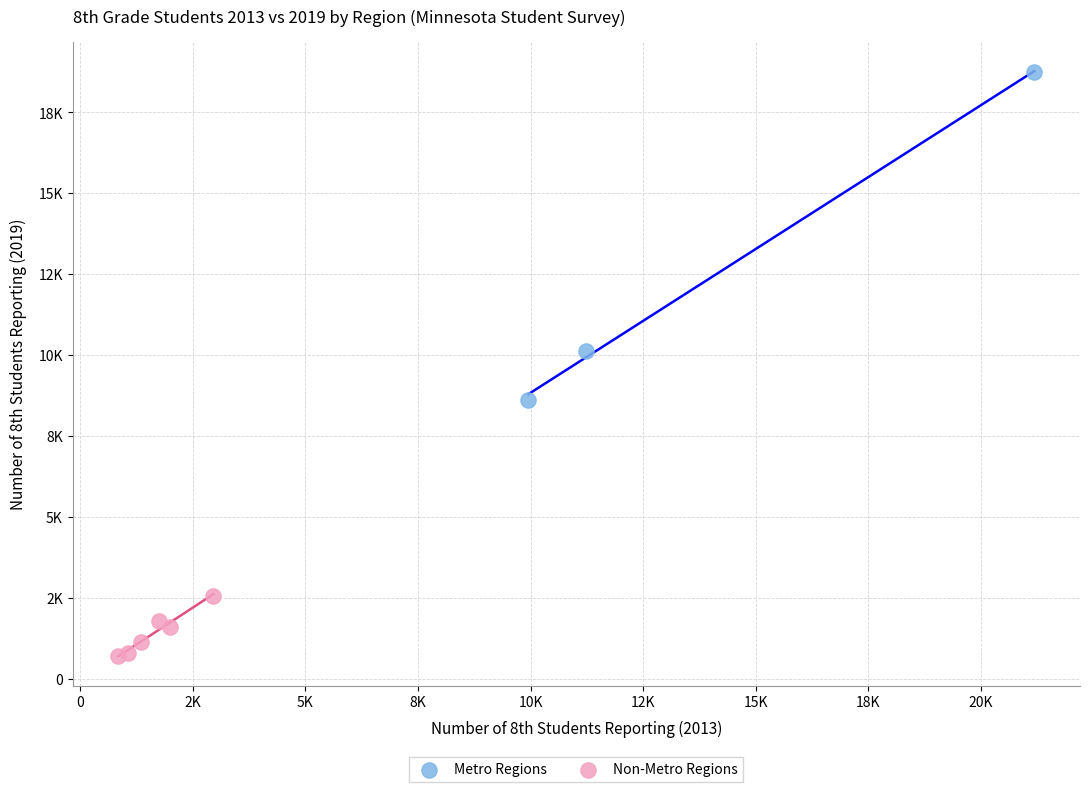

What are all the series names shown in the legend?

Metro Regions, Non-Metro Regions